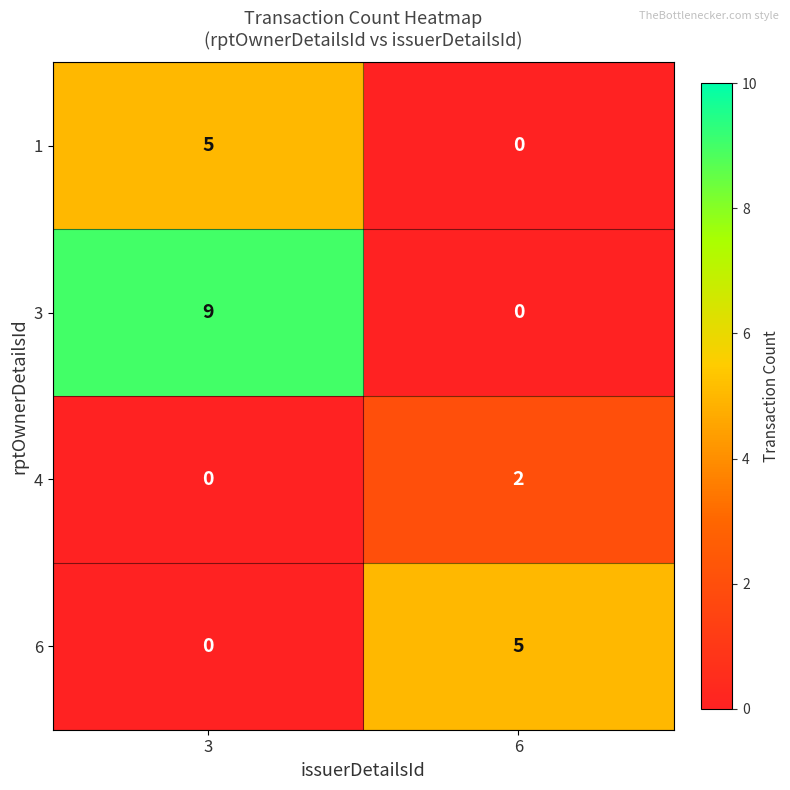

How many data points does each series have?

2